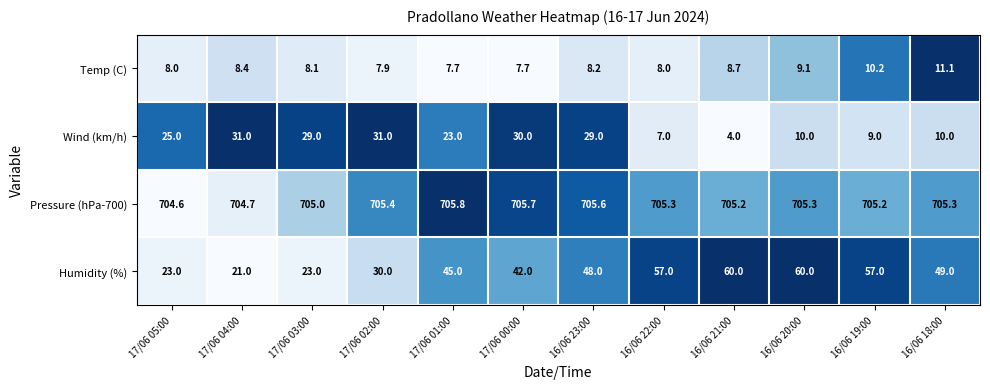

What is the highest value of the Pressure (hPa-700) series?

705.8